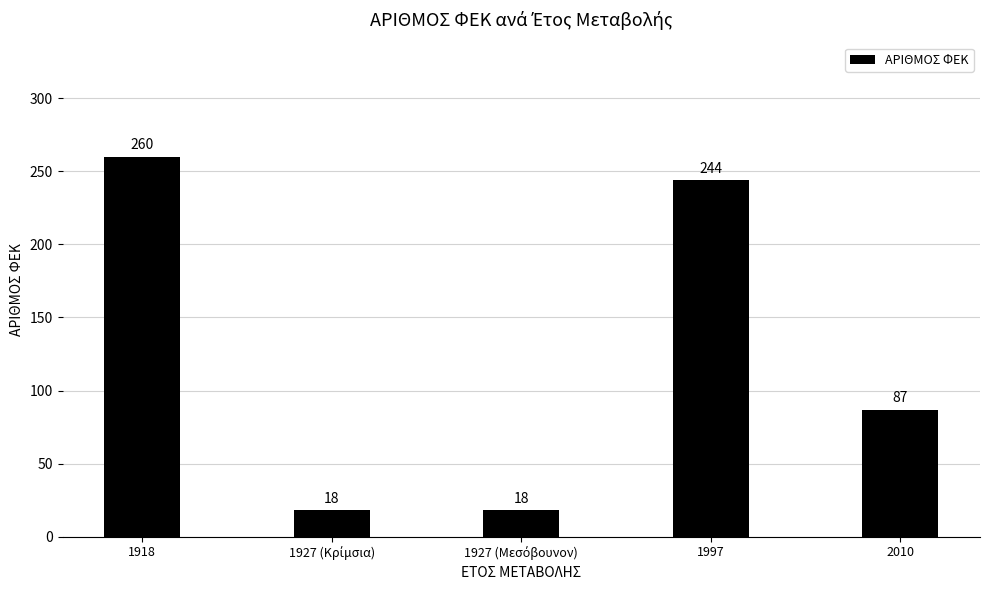

What is the label of the 1st bar from the left?

1918